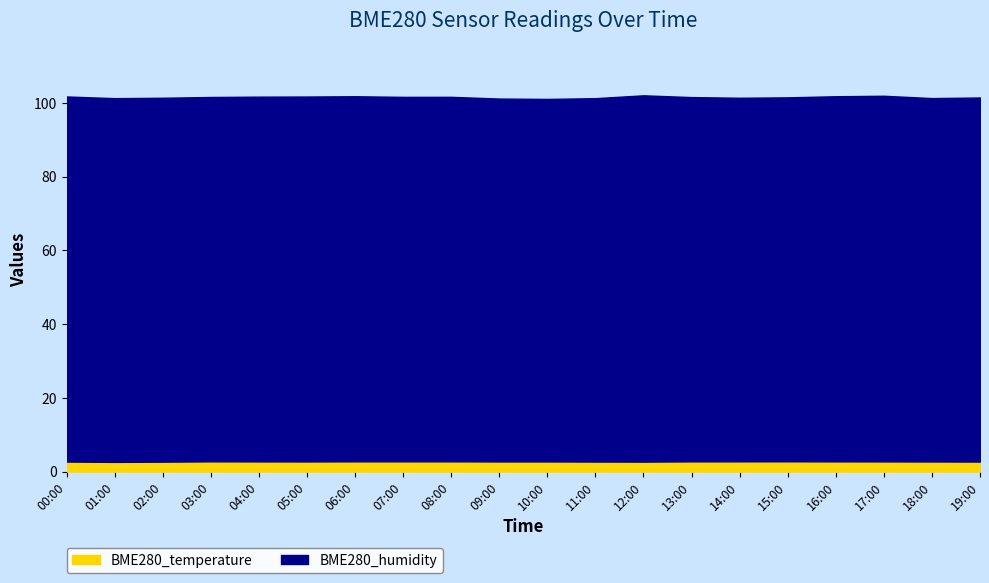

What is the approximate value of BME280_temperature at 16:00?

2.8